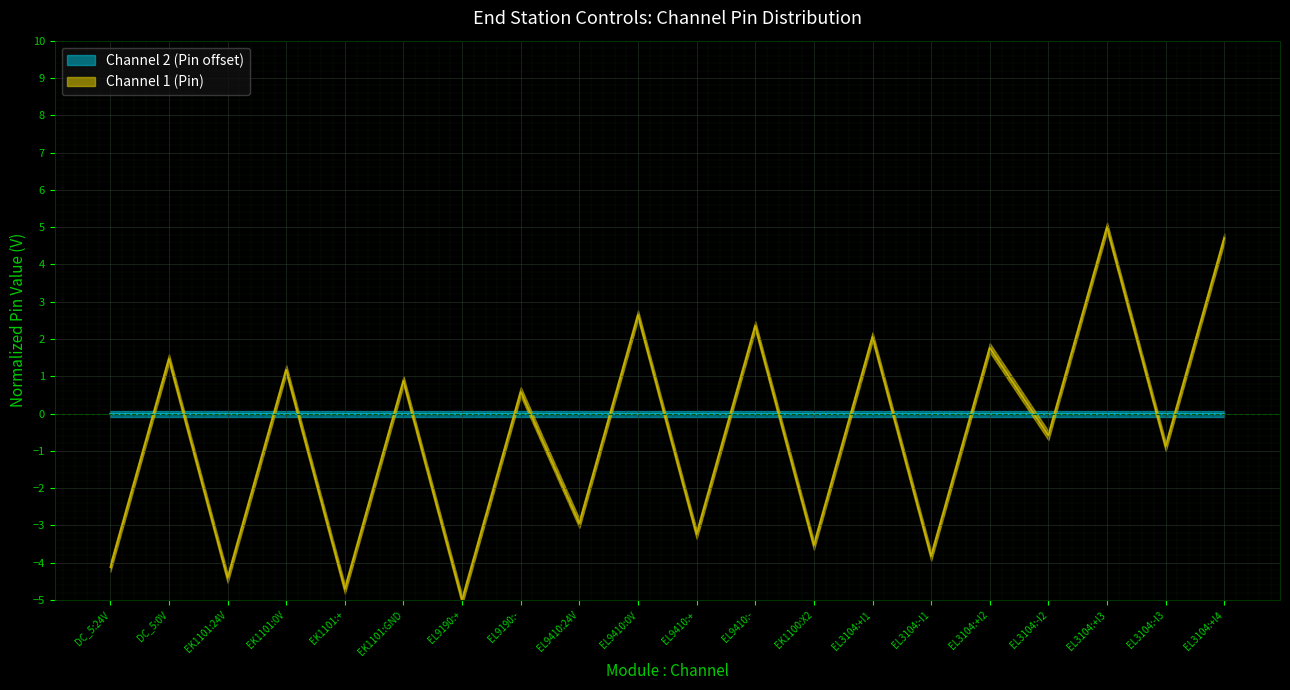

At which label does the data first exceed 0?

DC_5:0V